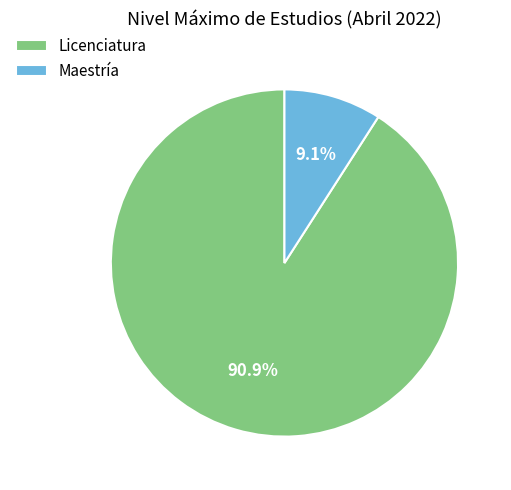

What percentage is the Licenciatura slice, to the nearest percent?

91%